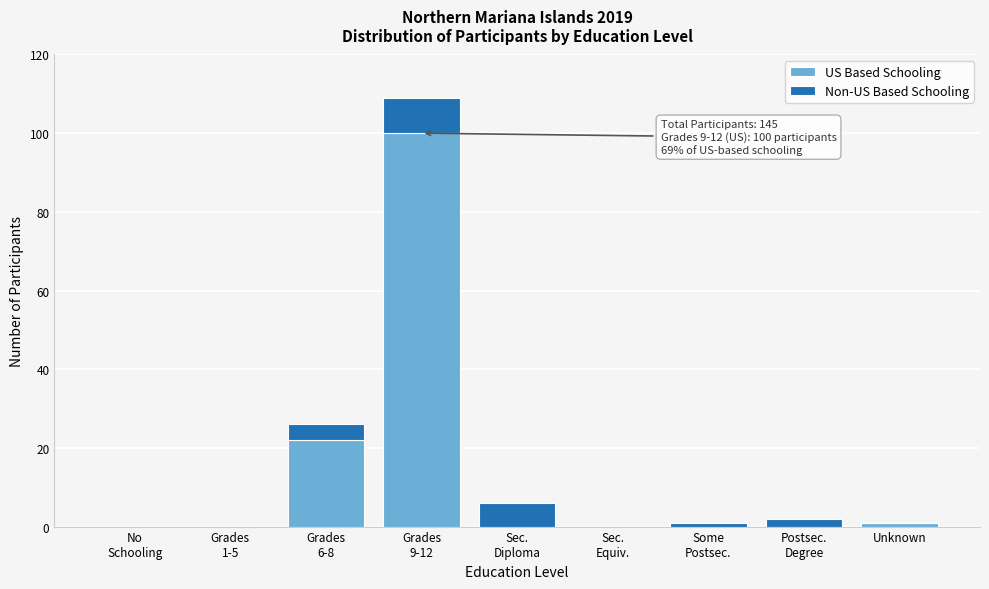

What is the highest value of the US Based Schooling series?

100